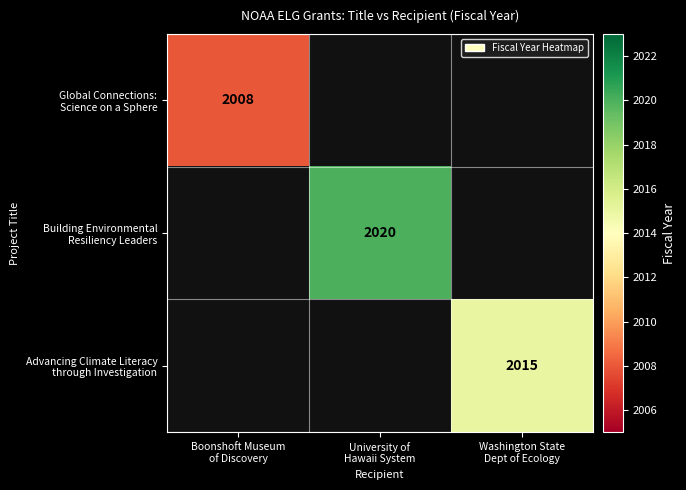

Count the number of categories in the chart.

3